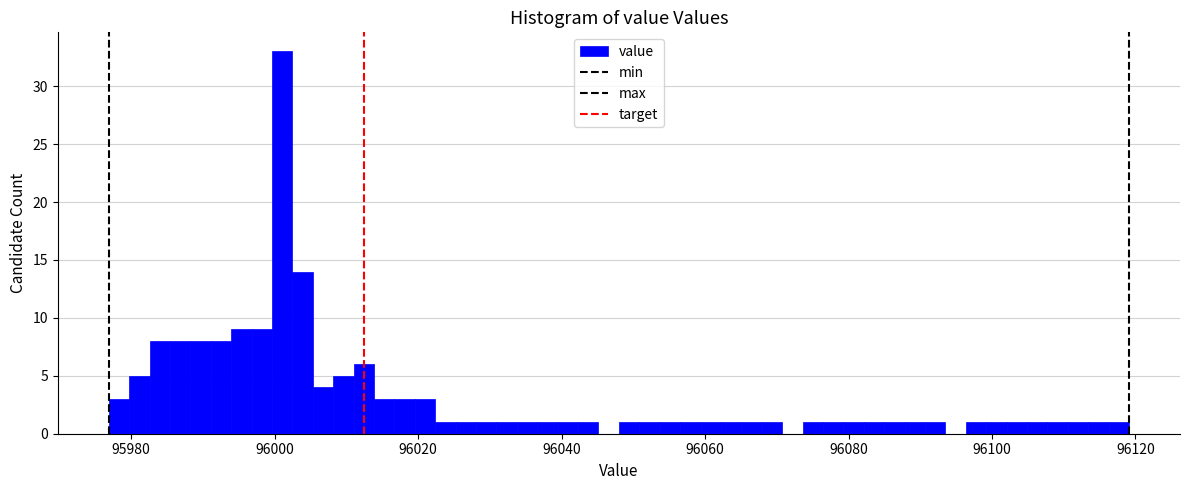

Around what value on the x-axis is the tallest bar? Give the approximate position of its centre, as read against the axis.

96002